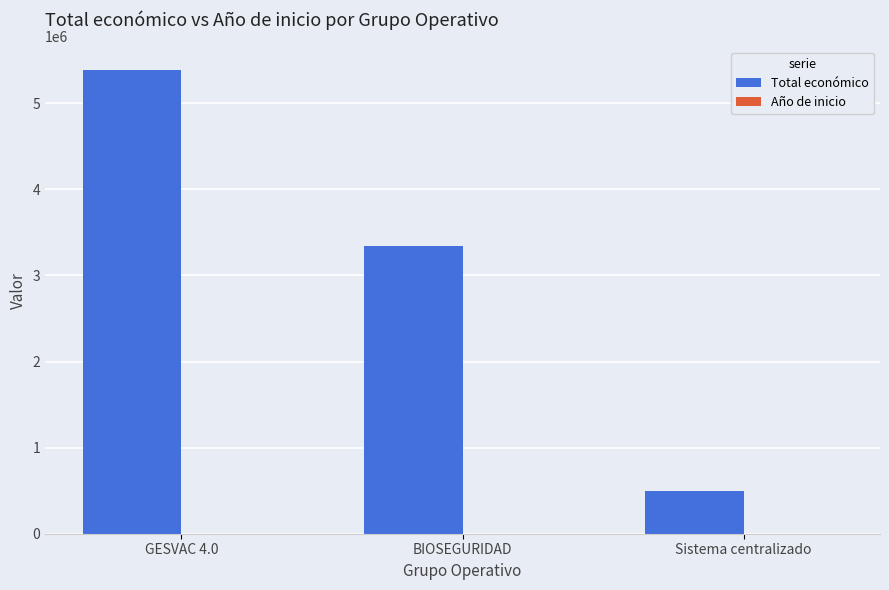

Which category has the highest value across all series?

GESVAC 4.0